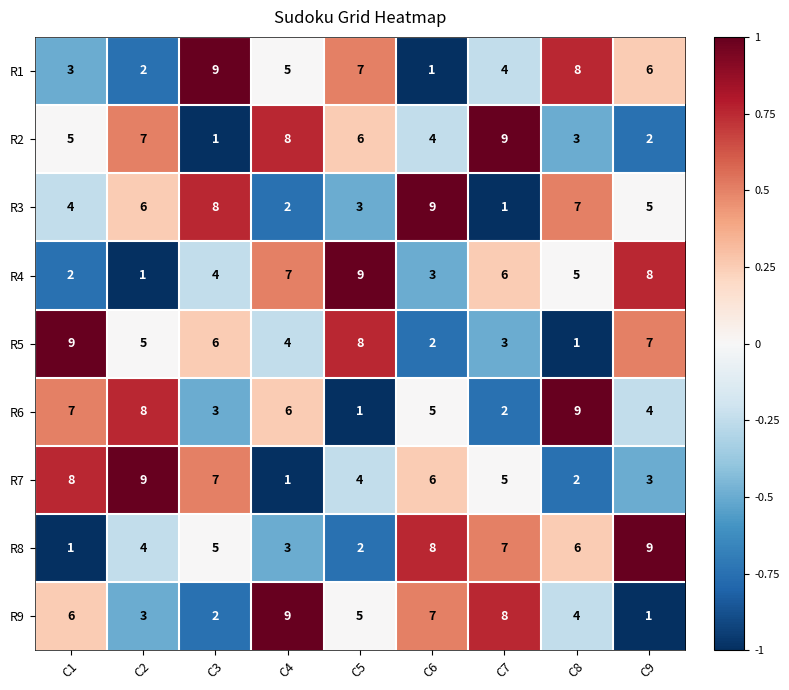

List the labels in order of R5 value, smallest first.

C8, C6, C7, C4, C2, C3, C9, C5, C1